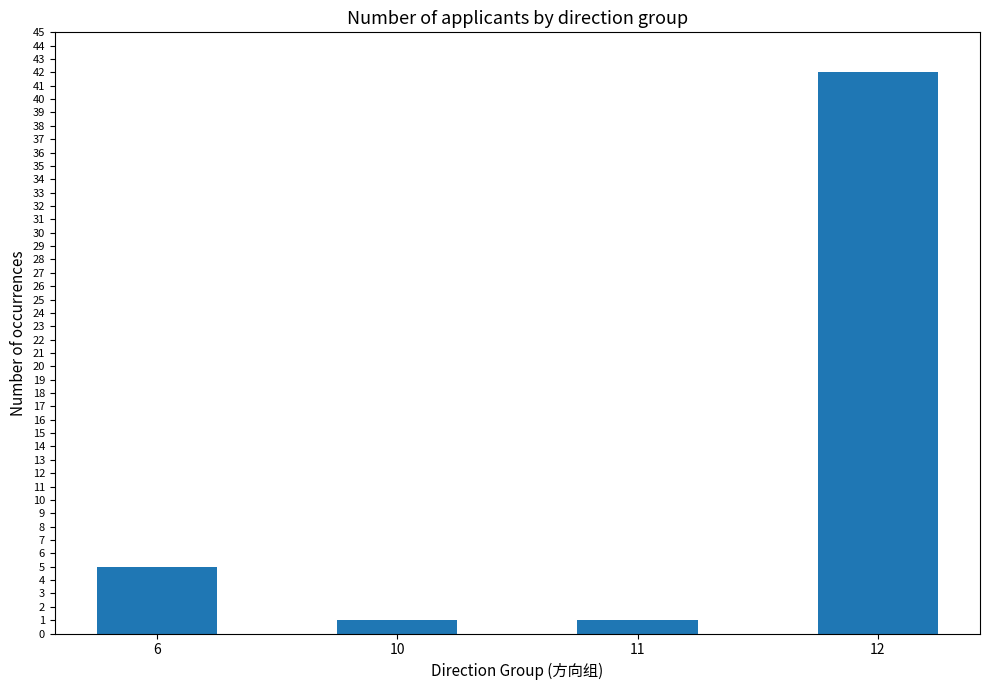

What is the average value?

12